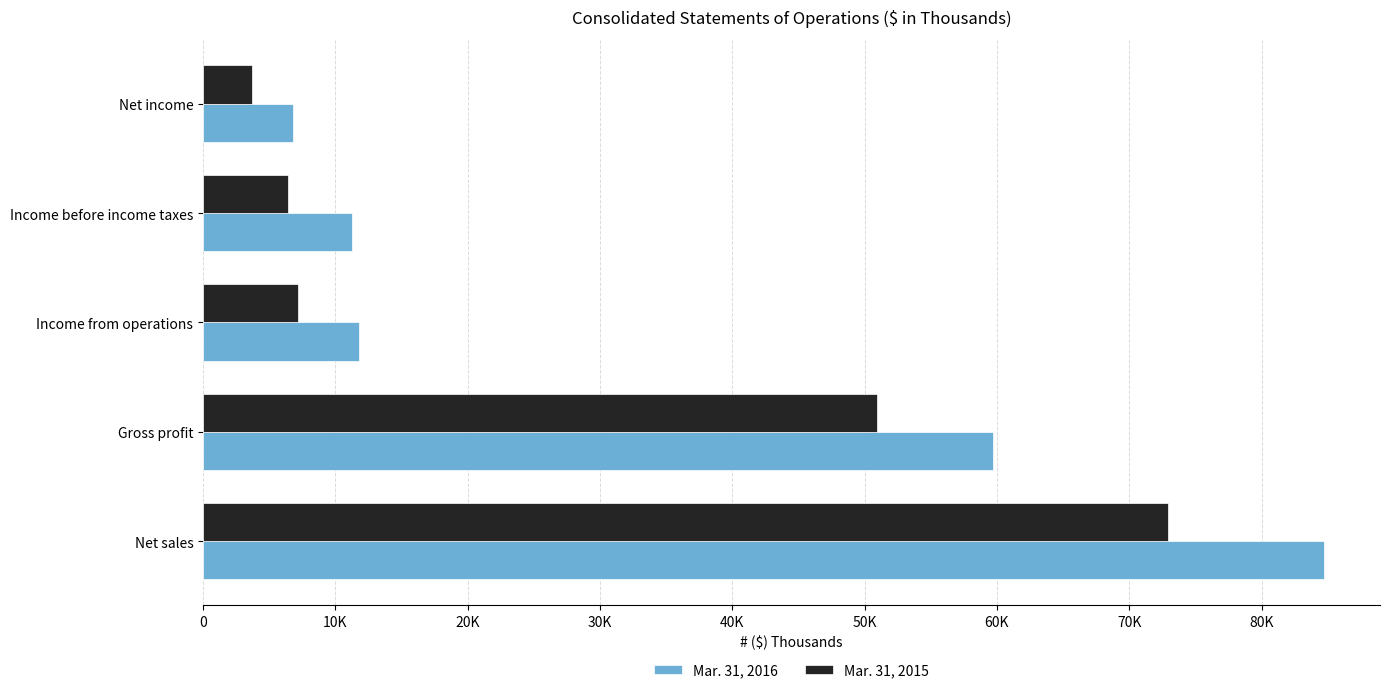

What are all the series names shown in the legend?

Mar. 31, 2016, Mar. 31, 2015